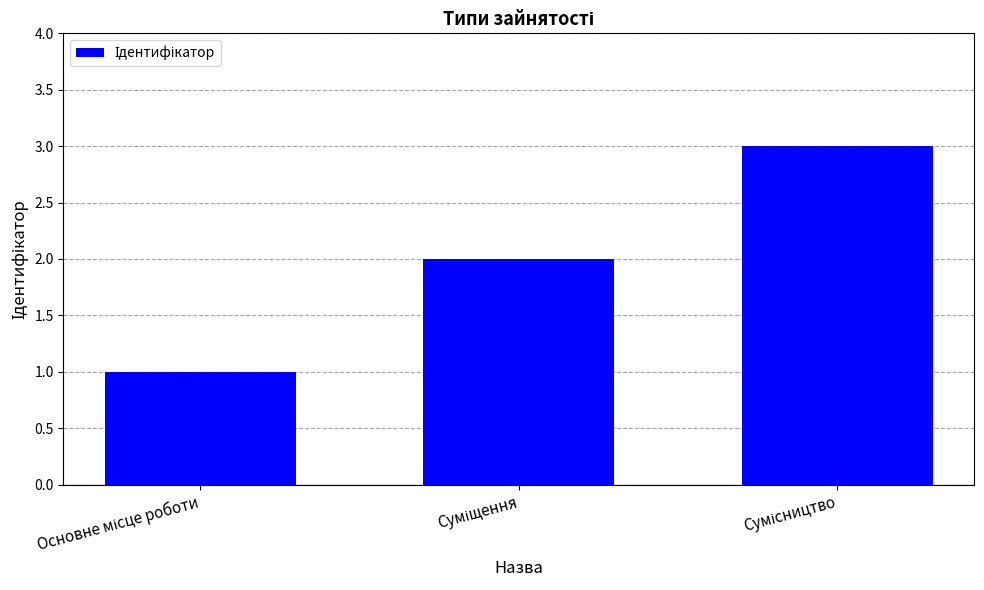

What is the value of the 1st bar from the left?

1